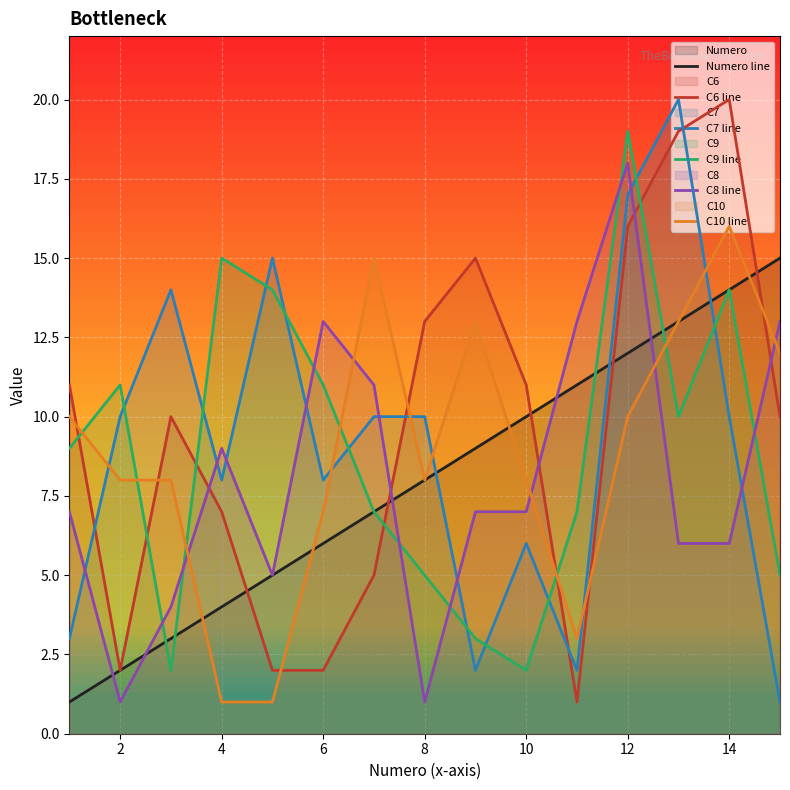

What is the smallest value displayed?

1